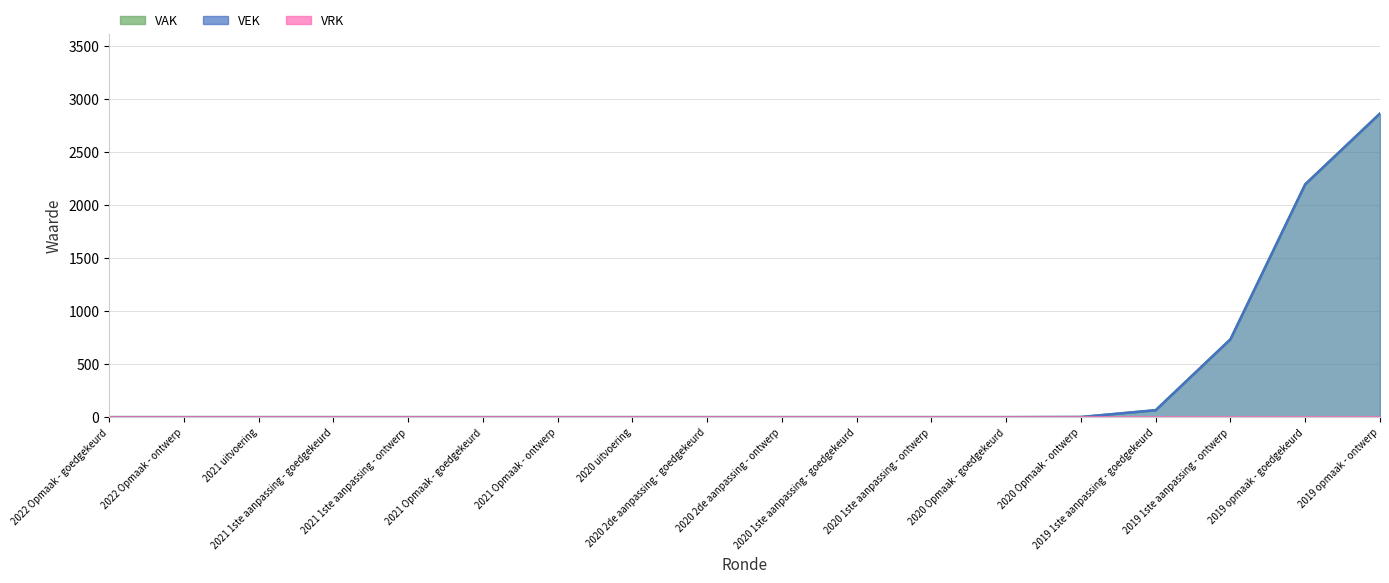

Is the value of VEK at 2019 opmaak - ontwerp greater than the value of VAK at 2021 uitvoering?

Yes